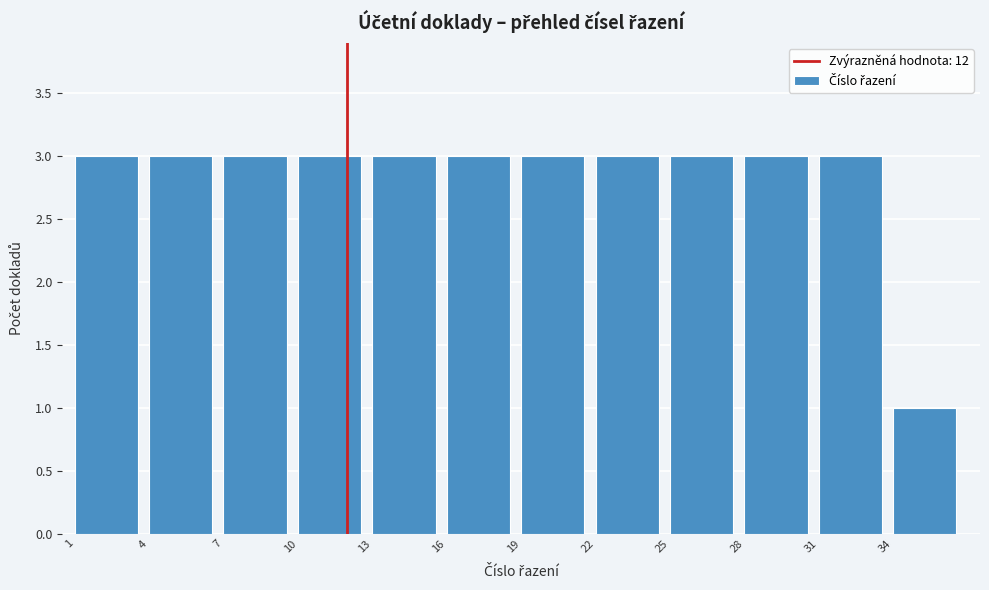

What is the height of the bar covering 4 to 7 on the x-axis? The values are not printed on the chart, so give them approximately, as read against the axis.

3